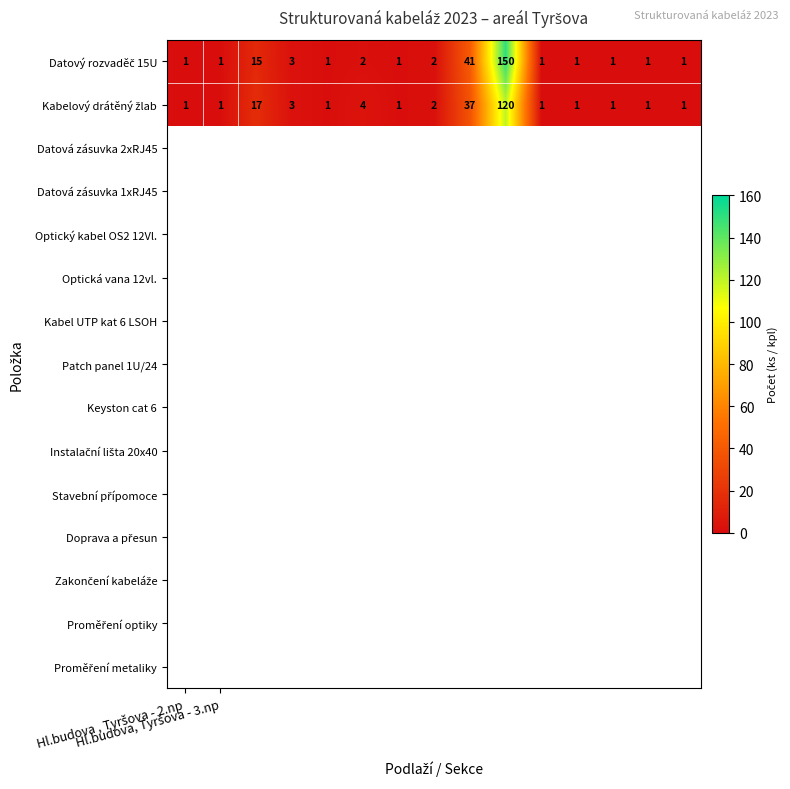

What is the greatest value displayed?

150